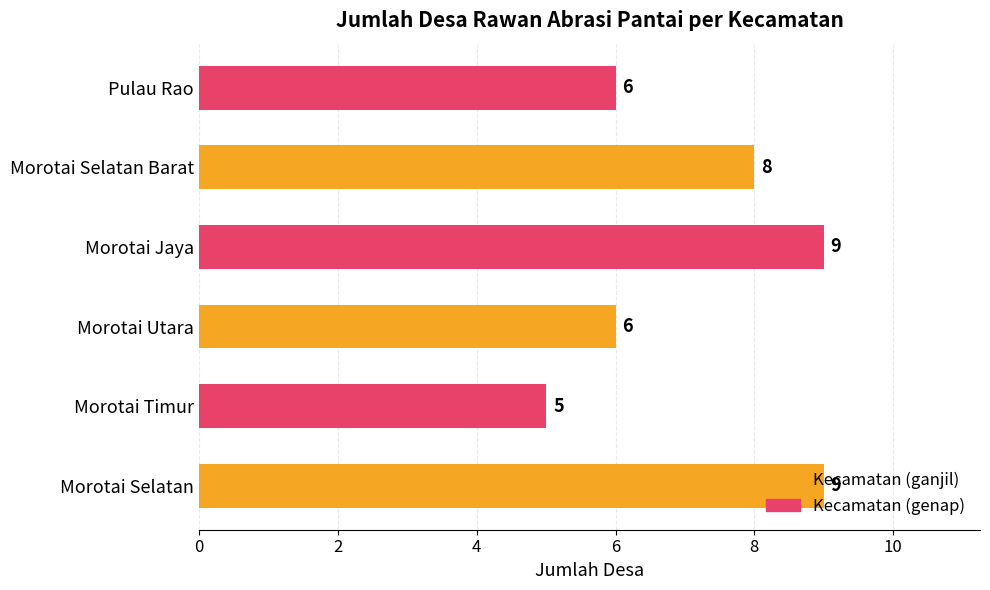

The chart shows a value of 12 at Morotai Jaya. True or false?

False